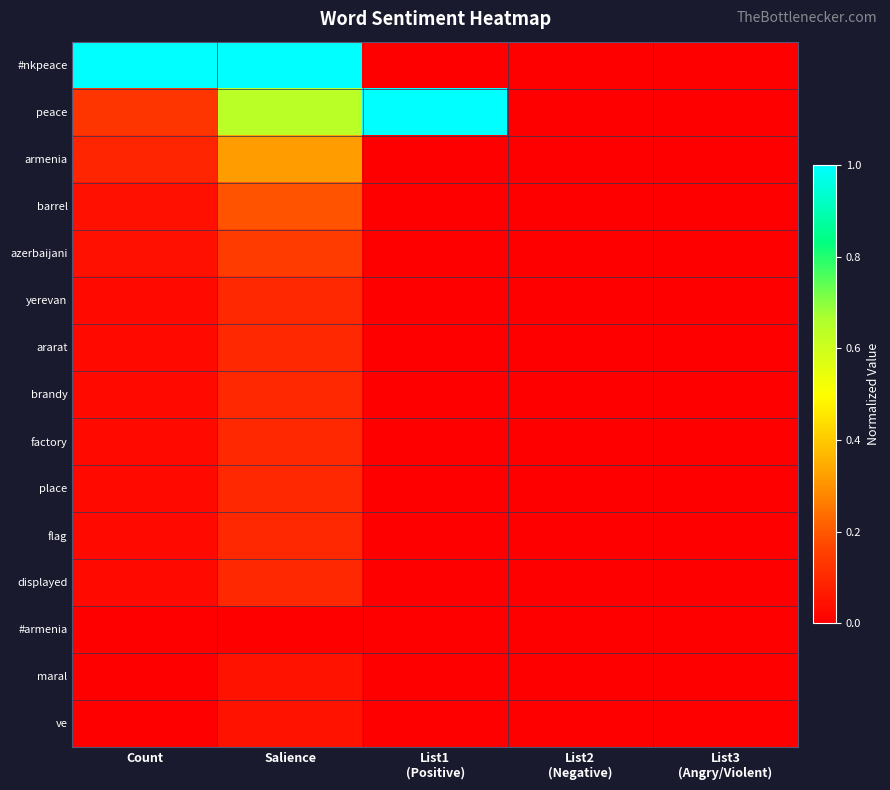

What is the total value across all series at Salience?

3.1